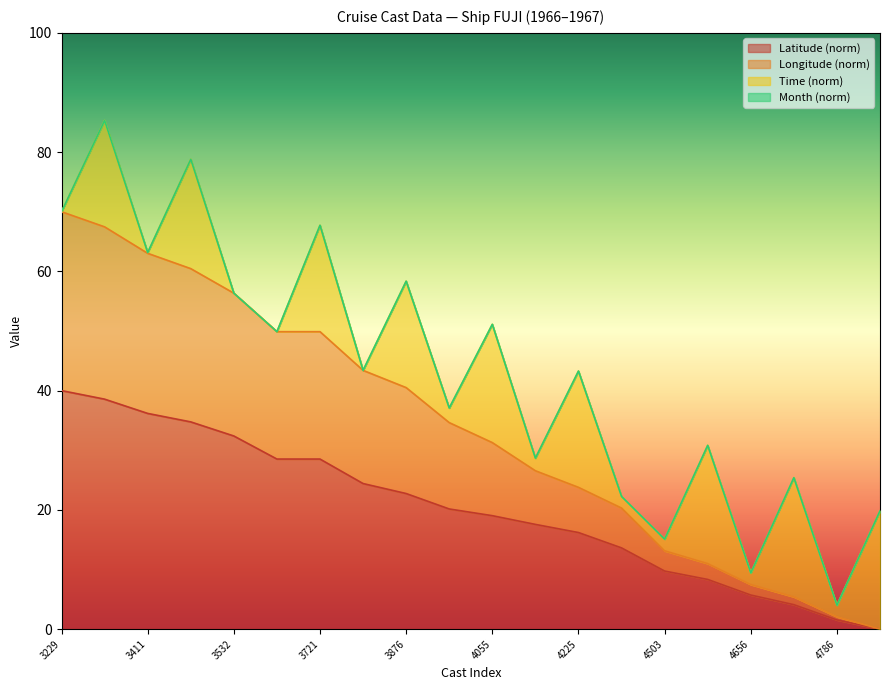

The Latitude (norm) series shows 46.0 at 3721. True or false?

False